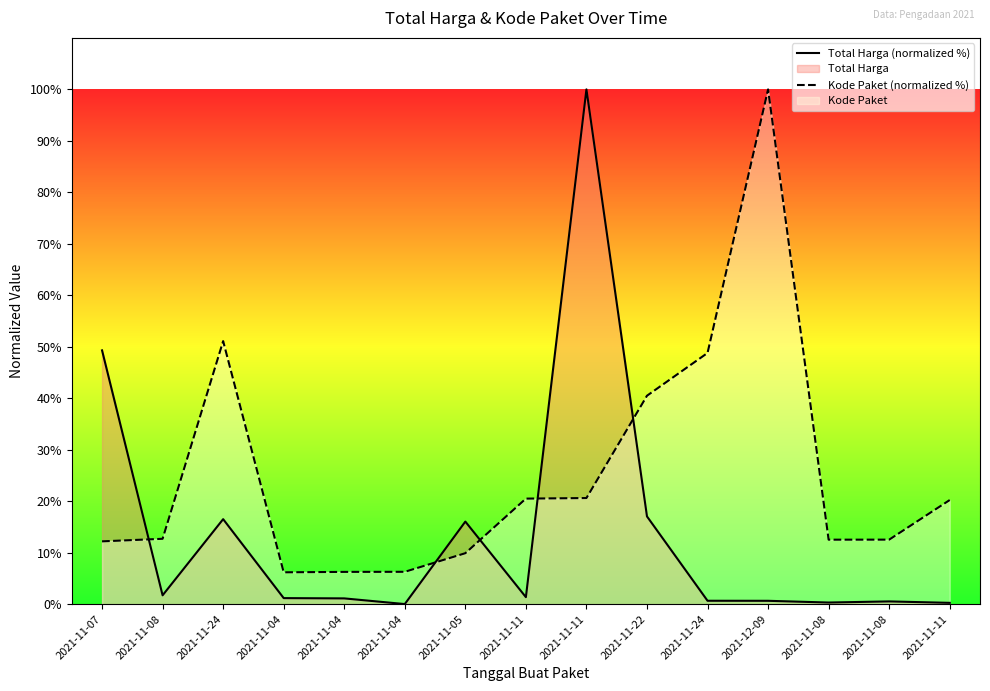

Does the chart display data point markers on the line(s)?

No